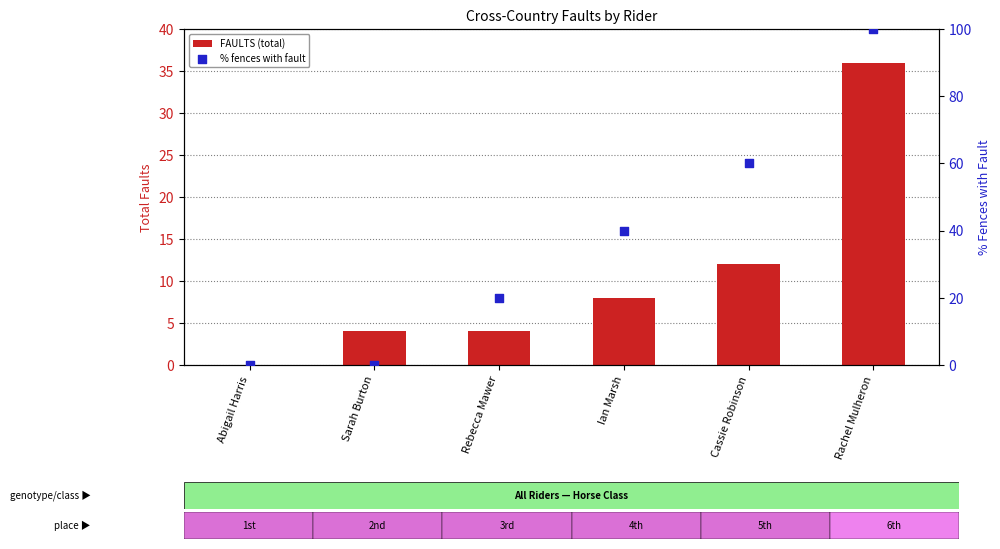

Which series has the largest total across all categories?

% fences with fault